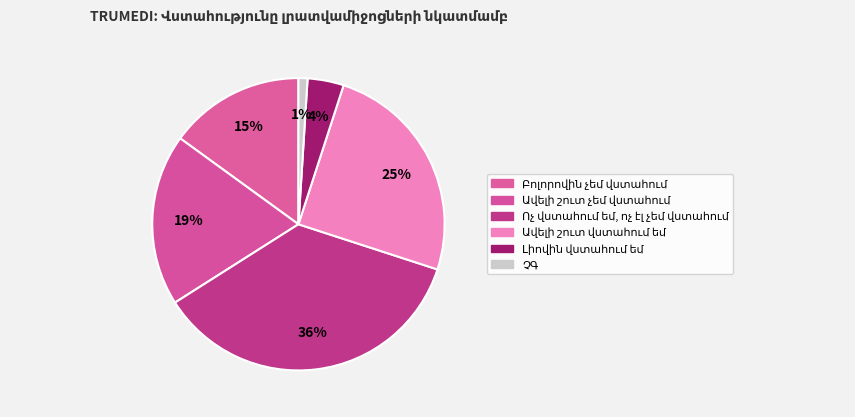

How many segments does this pie chart have?

6